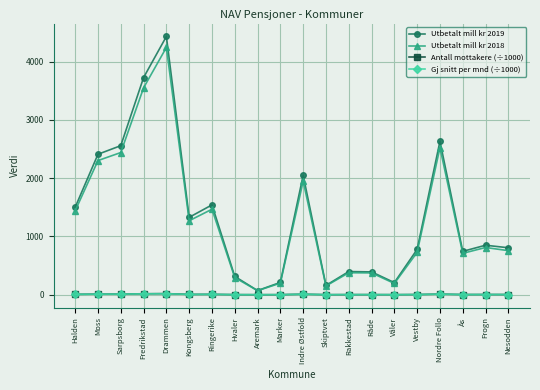

True or false: Utbetalt mill kr 2018 and Gj snitt per mnd (÷1000) cross at least once.

False